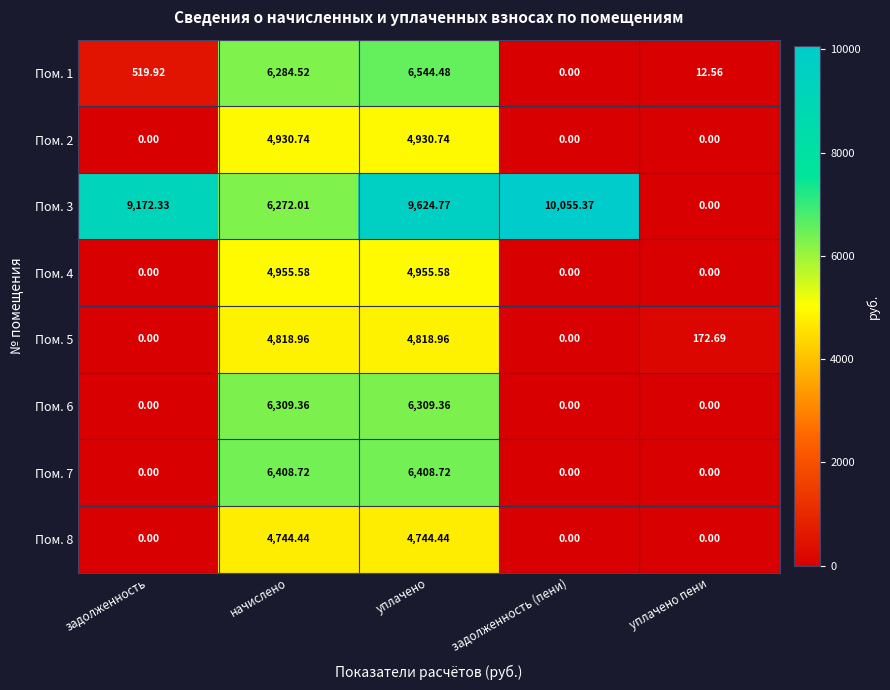

Which label corresponds to the largest value in the chart?

задолженность (пени)